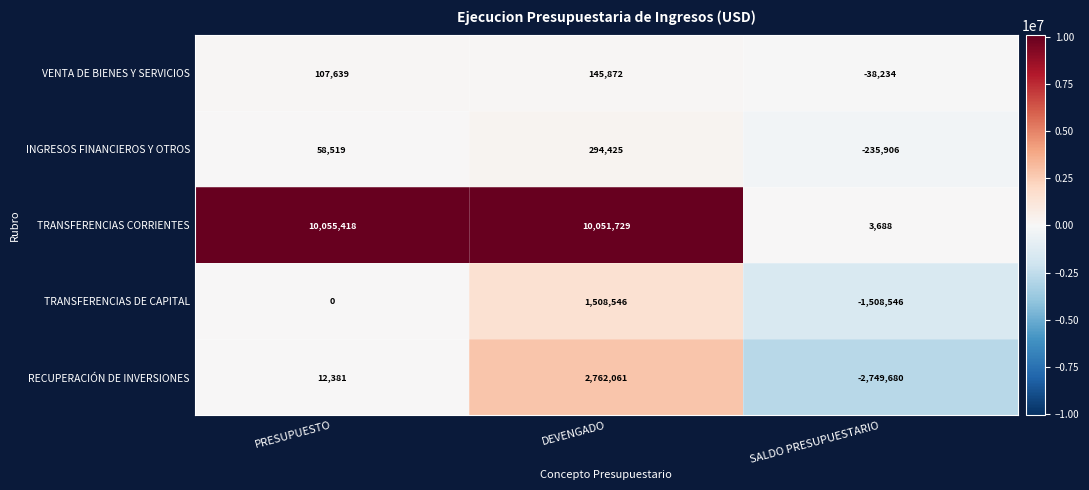

Count the INGRESOS FINANCIEROS Y OTROS values in the range -235906 to 294425.

3